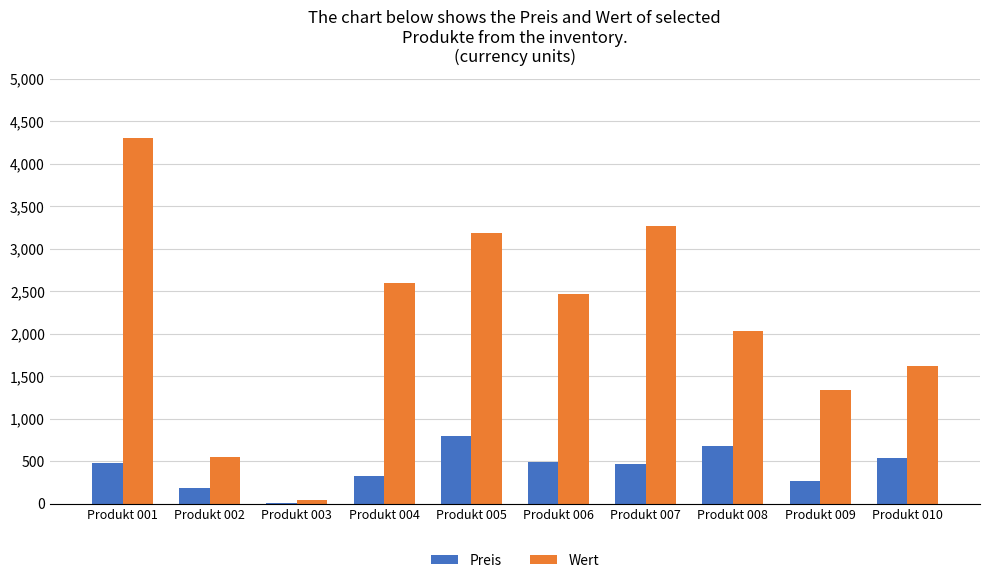

Between Produkt 002 and Produkt 004, which series saw the biggest shift?

Wert